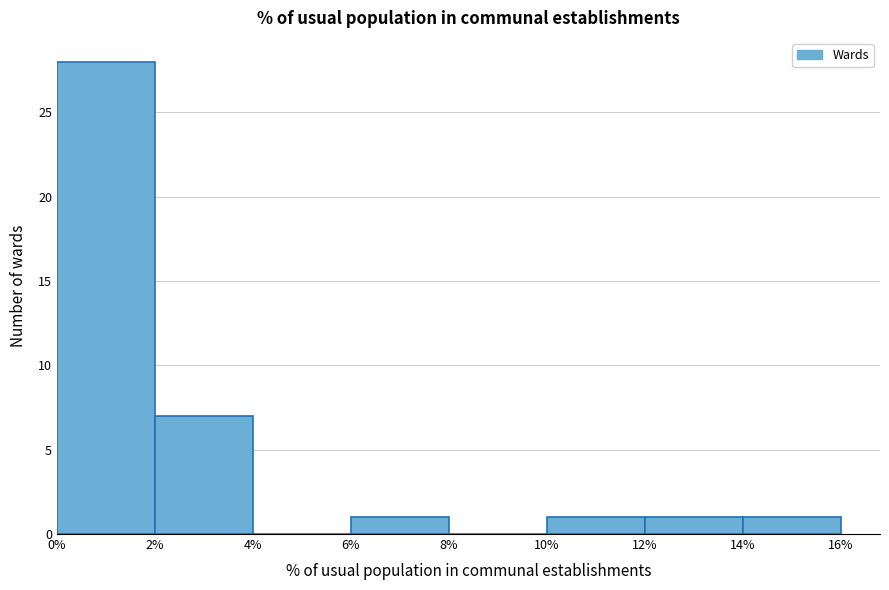

Reading left to right, list every bar in this chart as the range it spans on the x-axis followed by its height. The values are not printed on the chart, so give them approximately, as read against the axis.

0% to 2%: 28
2% to 4%: 7
4% to 6%: 0
6% to 8%: 1
8% to 10%: 0
10% to 12%: 1
12% to 14%: 1
14% to 16%: 1